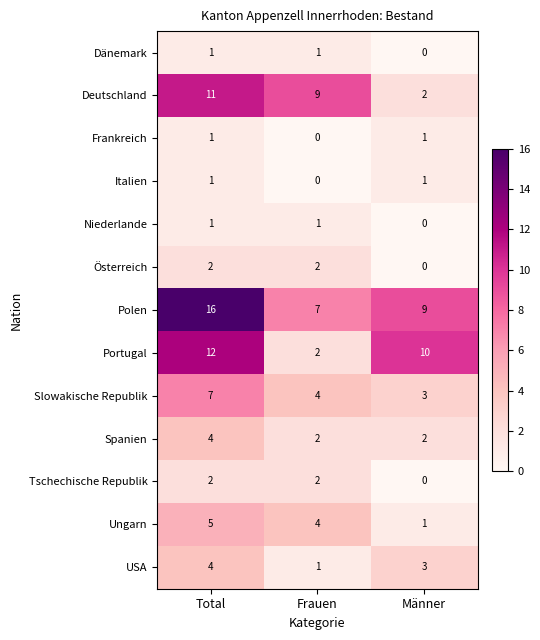

The value of USA at Frauen is 1. True or false?

True